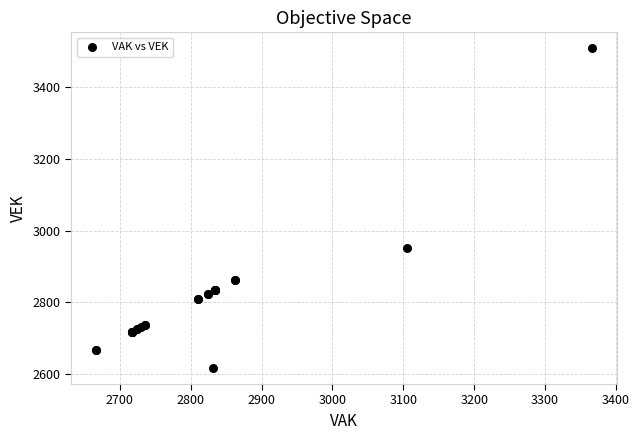

What Y value in the scatter plot is closest to 3062?

2951